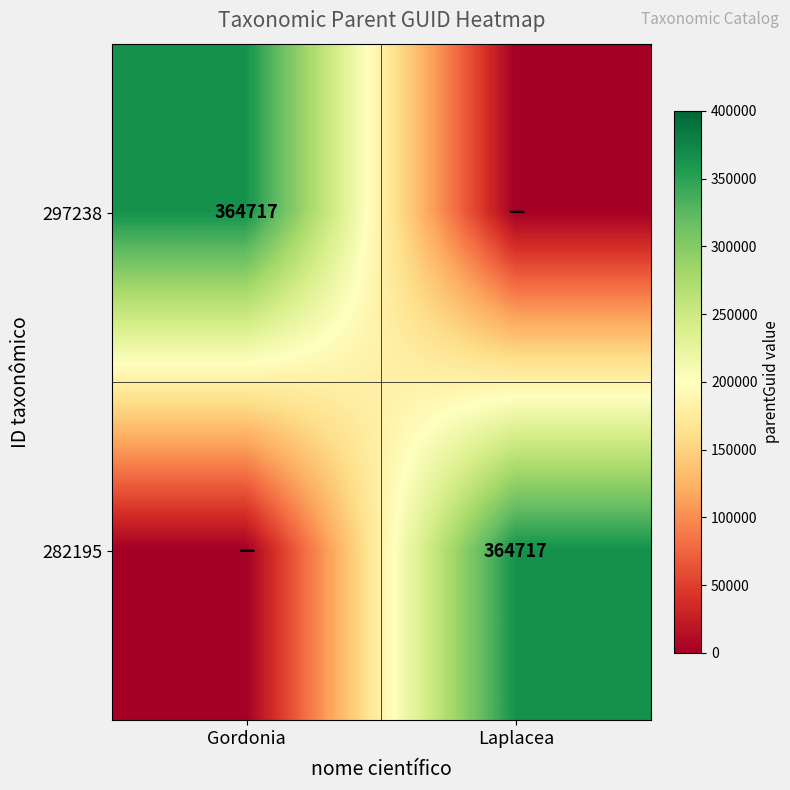

The 282195 series shows 114217 at Laplacea. True or false?

False